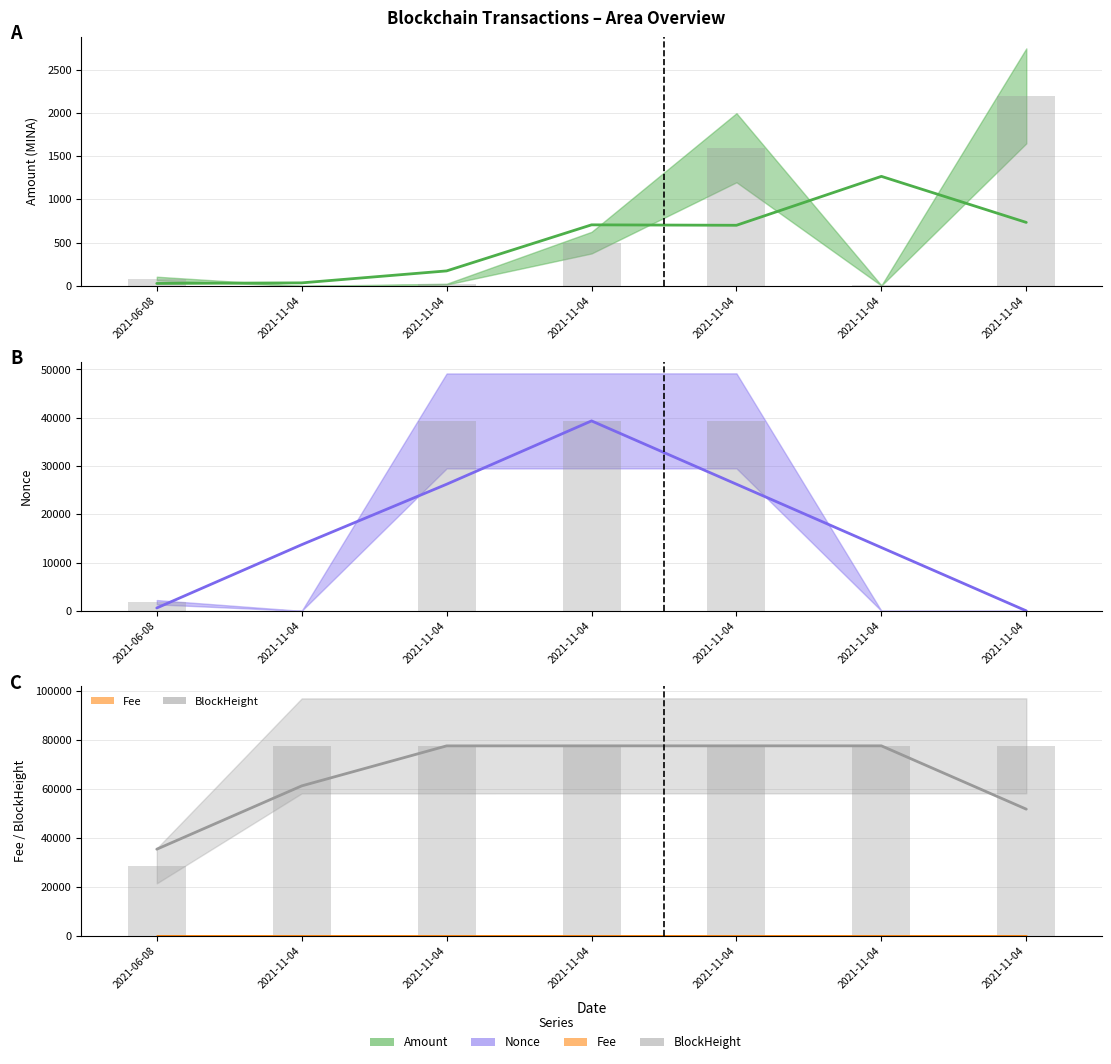

Rank the series by their maximum value, from highest to lowest.

BlockHeight, Nonce, Amount, Fee